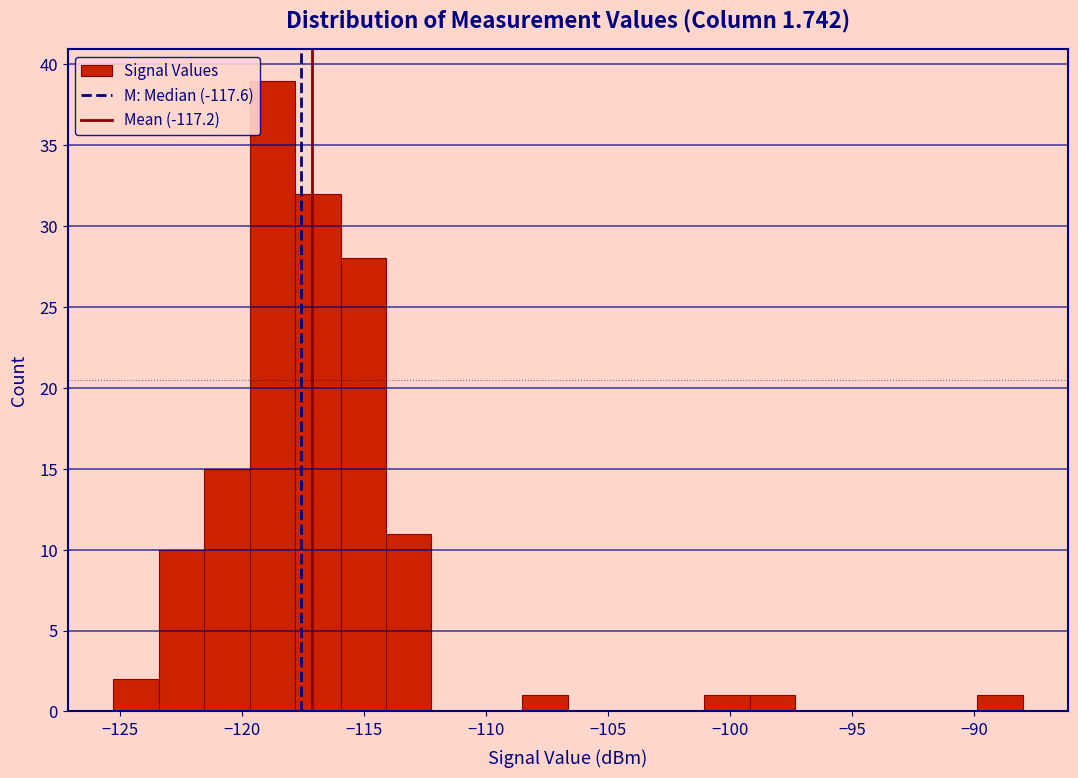

Around what value on the x-axis is the tallest bar? Give the approximate position of its centre, as read against the axis.

-119.0